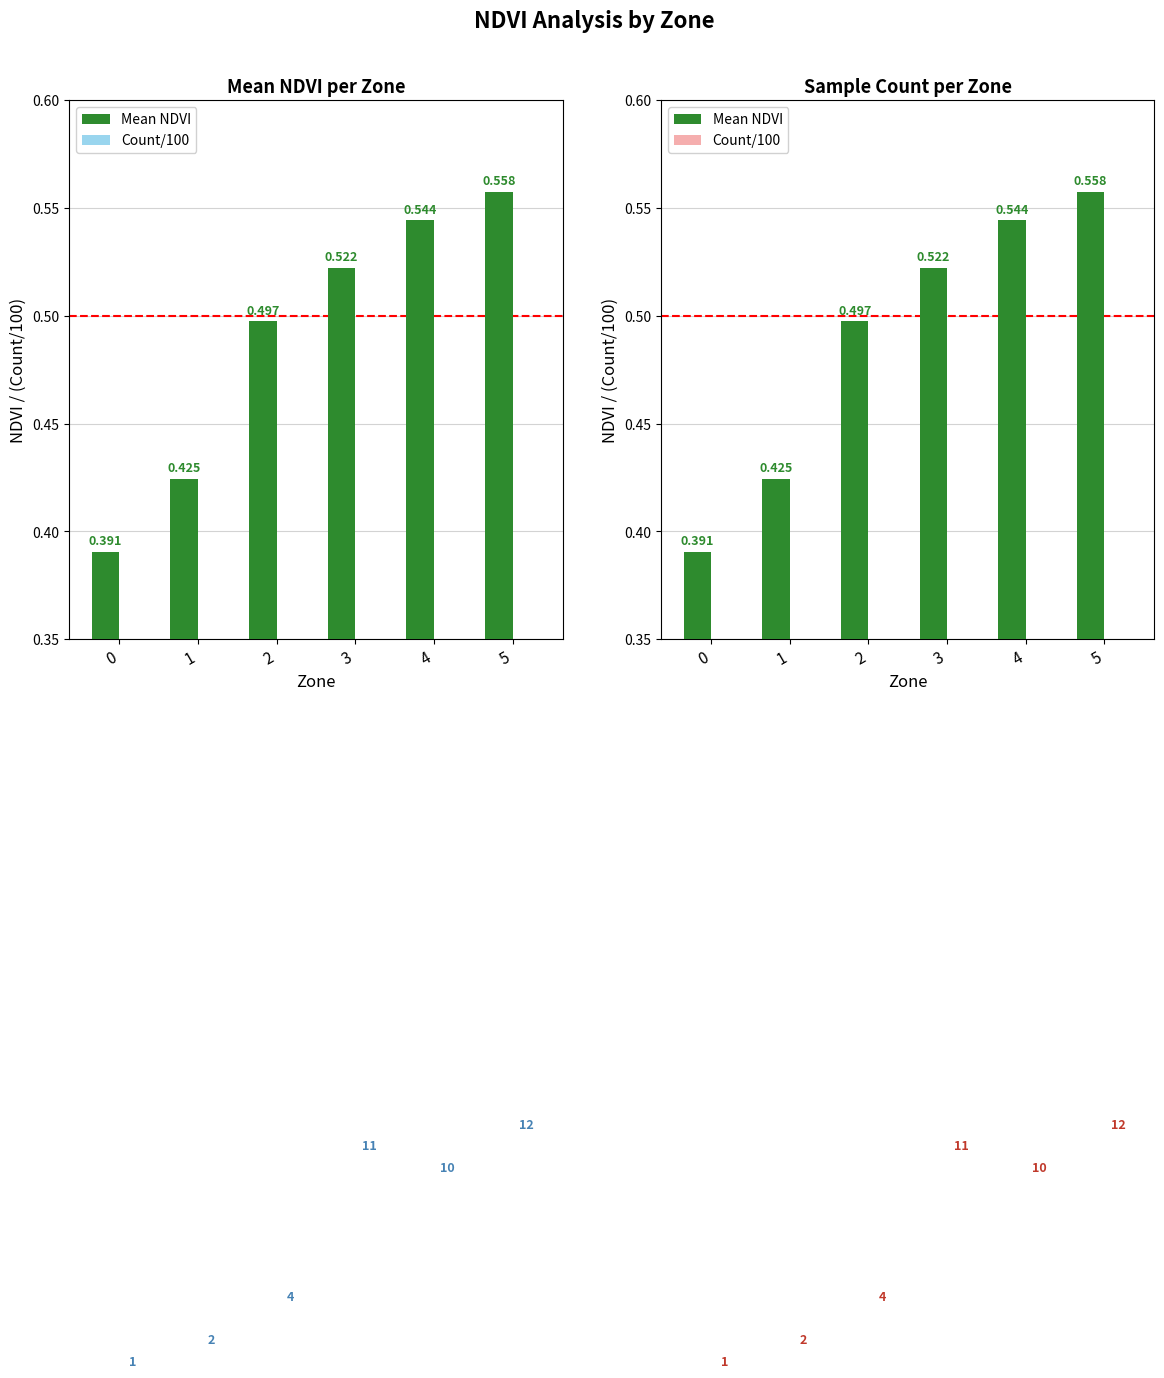

Is the value of Mean NDVI at 3 greater than the value of Count/100 at 0?

Yes